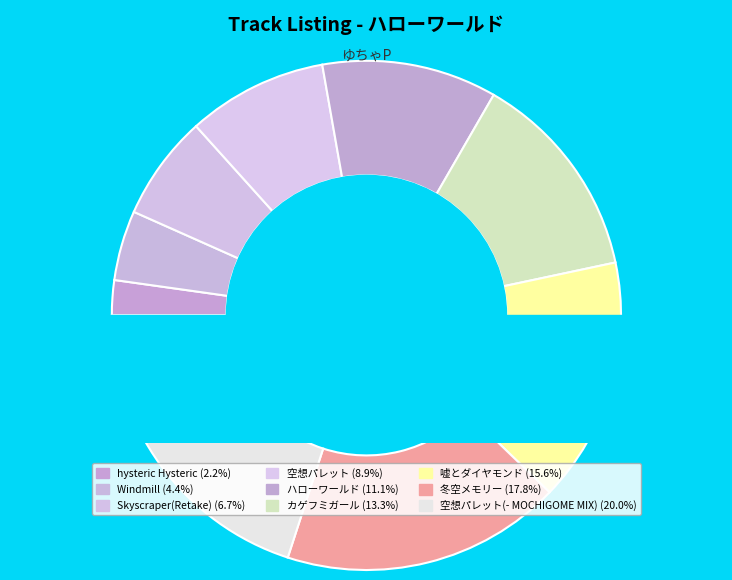

What is the ratio of the value at hysteric Hysteric to the value at 冬空メモリー?

0.1